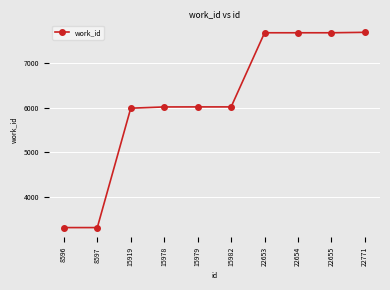

True or false: the data shows 7676 at 22771.

True